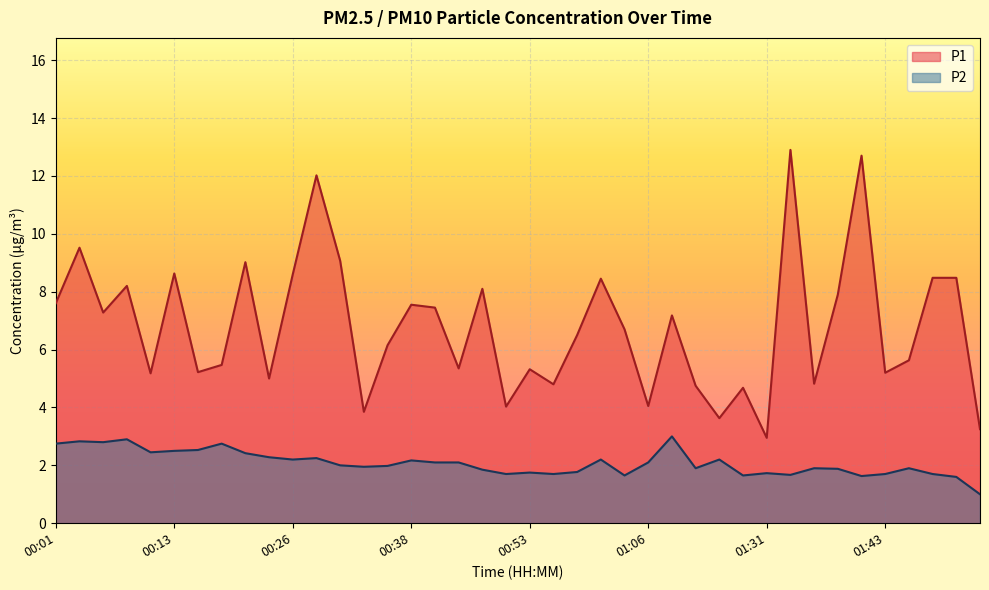

At which label does P2 reach its peak?

01:12